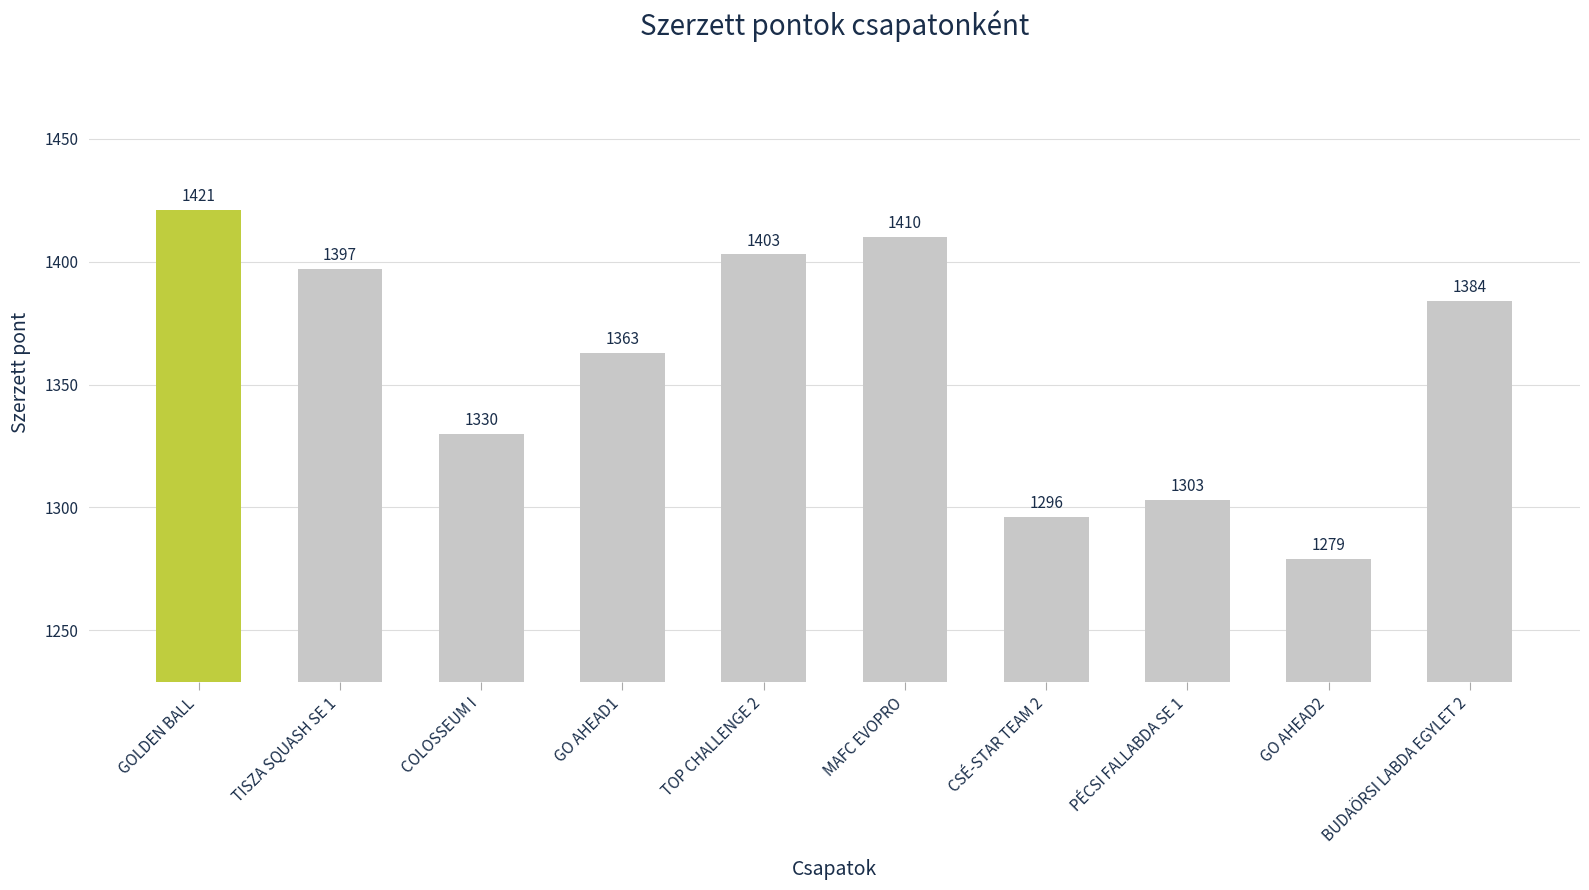

The value at CSÉ-STAR TEAM 2 is 384. True or false?

False